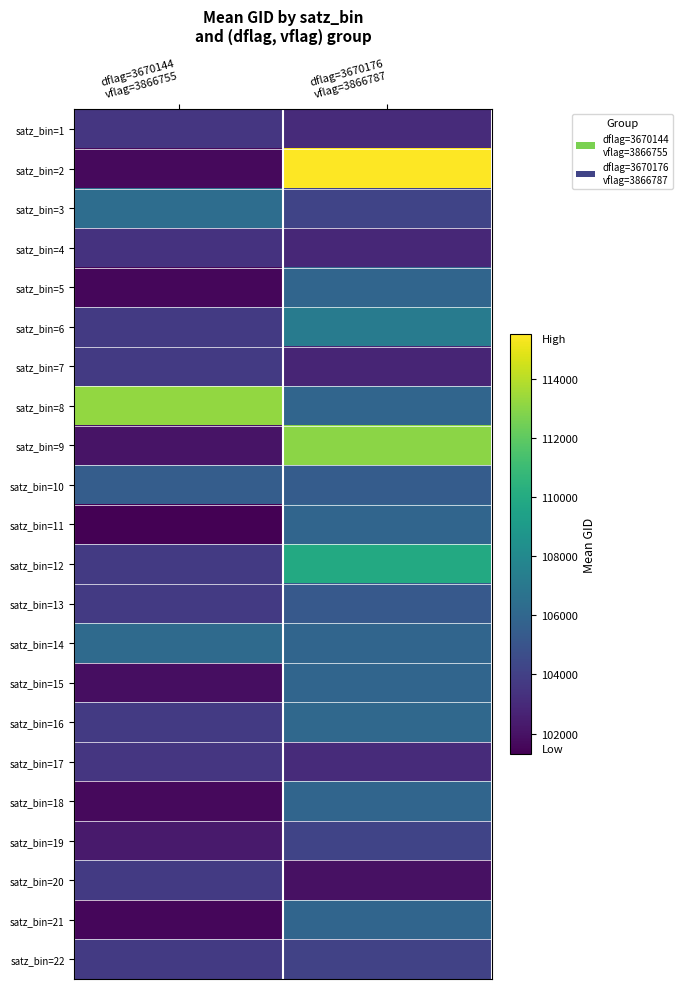

Which has a higher value, dflag=3670176
vflag=3866787 or dflag=3670144
vflag=3866755?

dflag=3670144
vflag=3866755